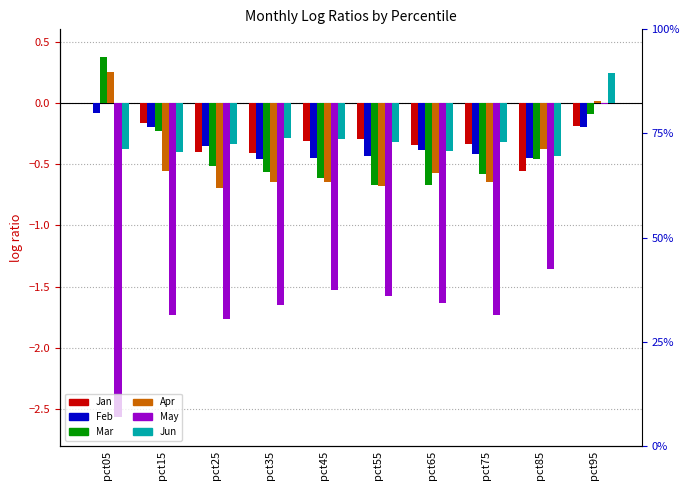

Is the value of May at pct95 greater than the value of Jan at pct35?

Yes